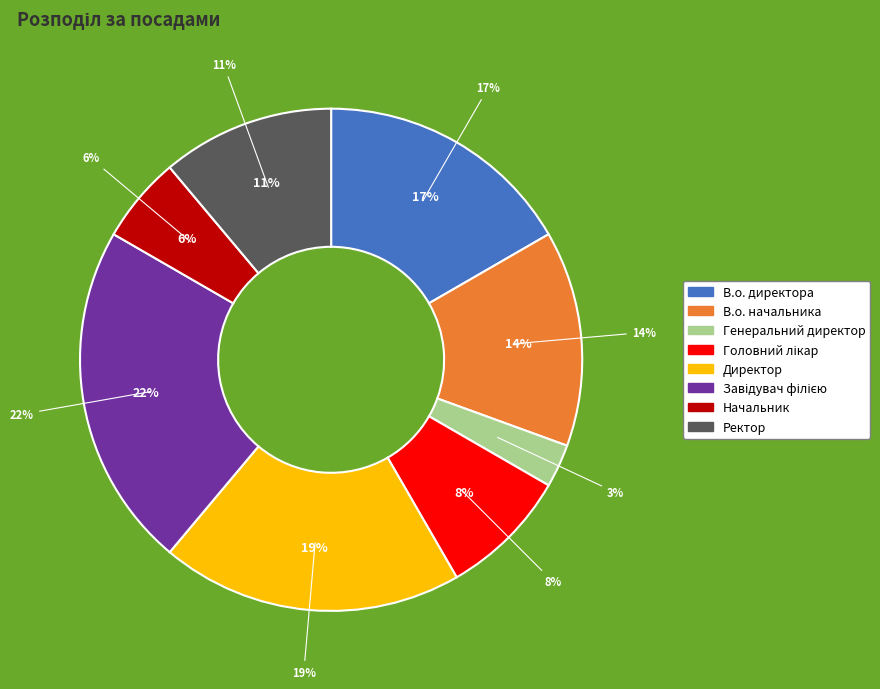

How many segments does this pie chart have?

8